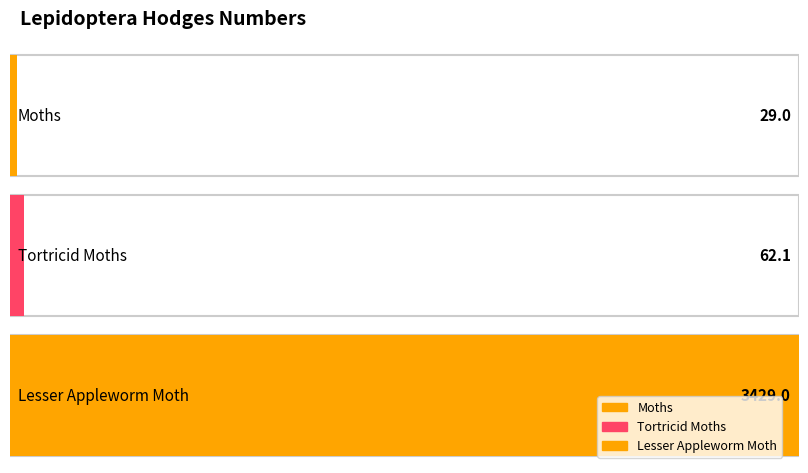

Reading right to left, list all the values displayed in this chart.

3429.0	62.1	29.0